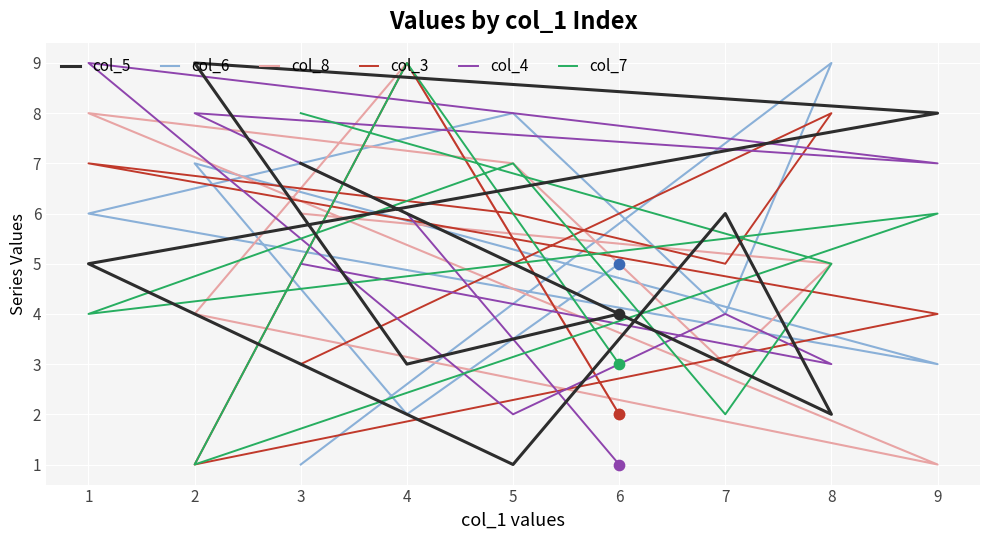

Which series has the largest Y range (max minus min)?

col_5